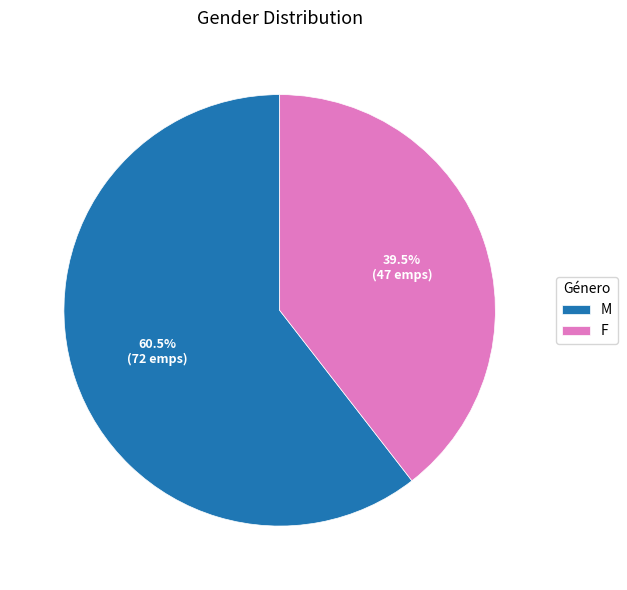

Which category has the biggest portion of the pie?

M